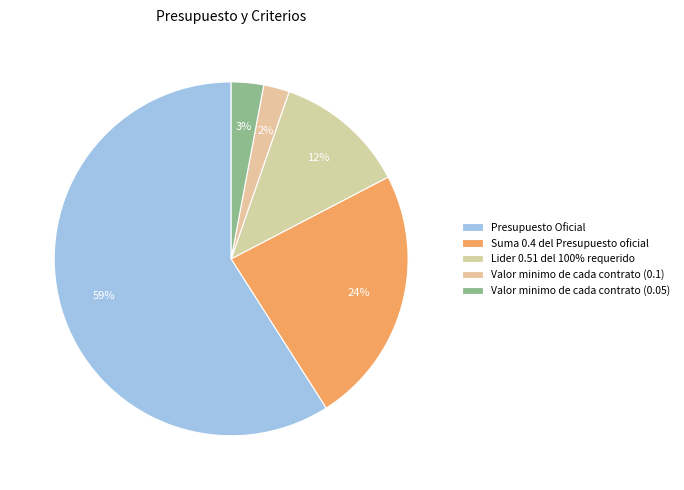

How many slices are in this pie chart?

5